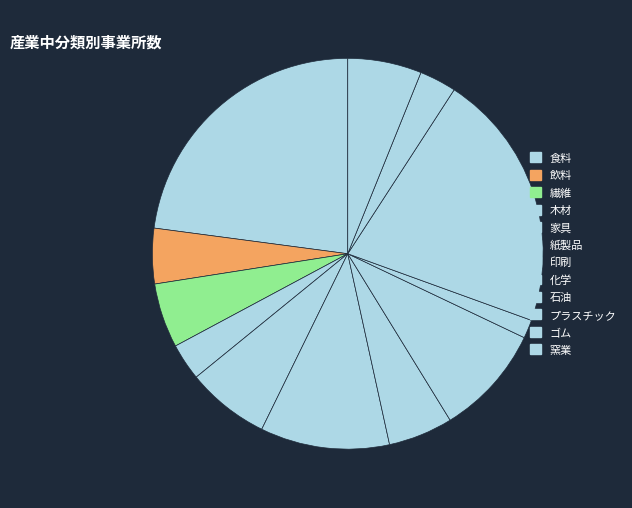

How many segments does this pie chart have?

12